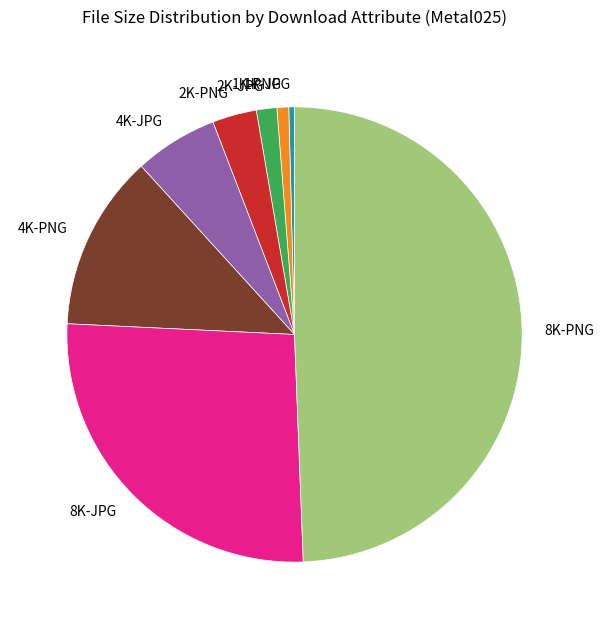

True or false: 8K-PNG accounts for 49% of the total.

True